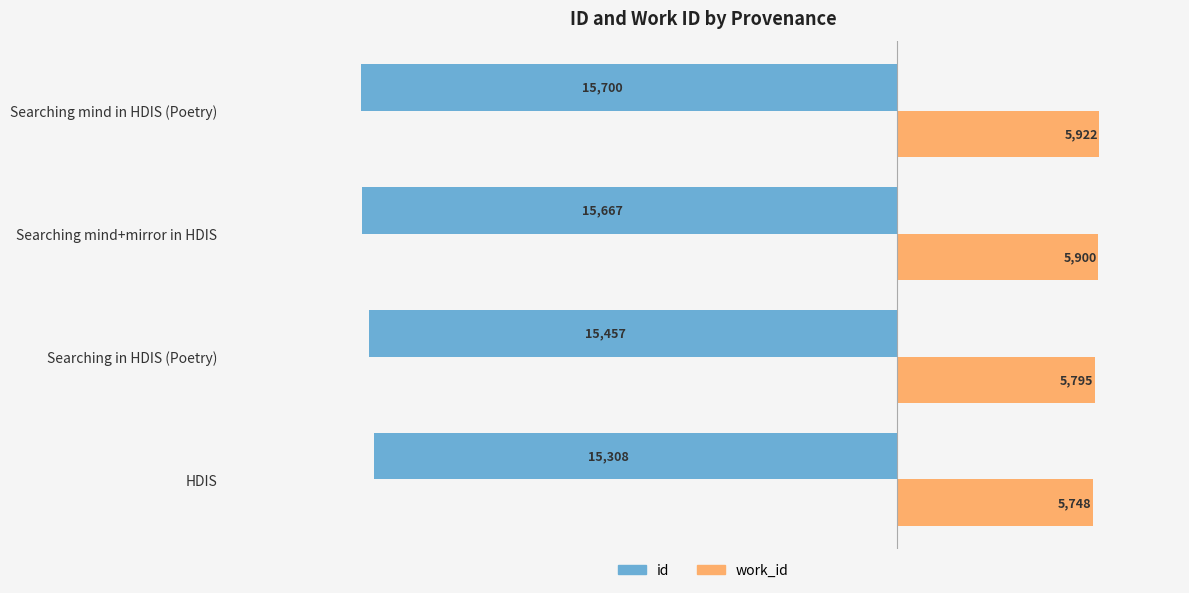

At how many categories does at least one series exceed 2484?

4